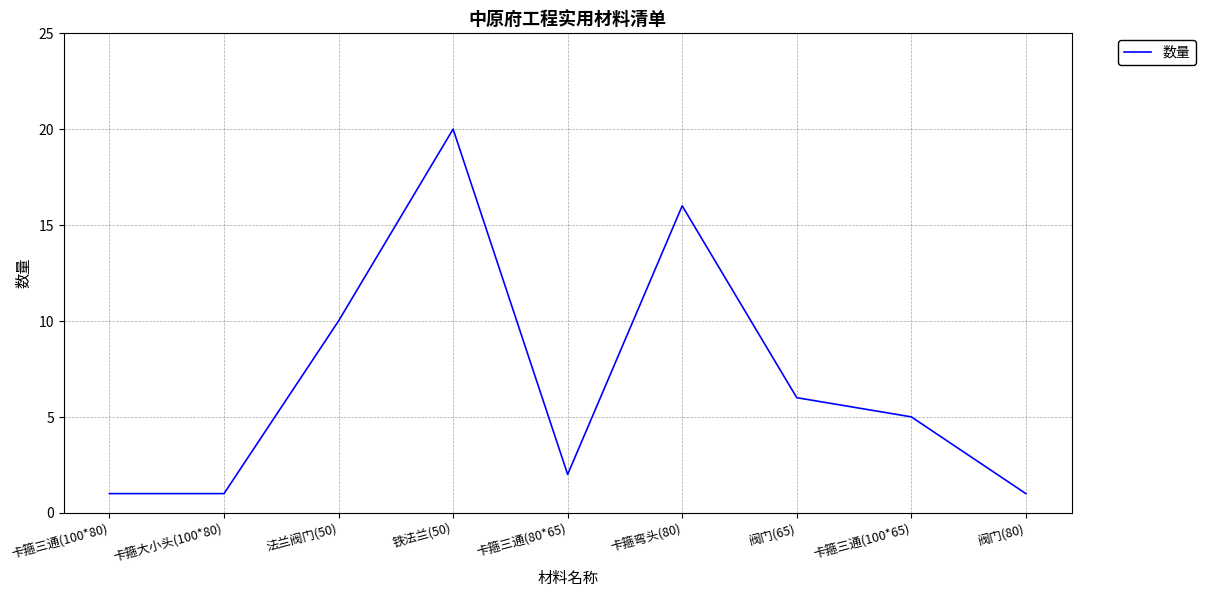

What position from the left is 卡箍三通(80*65)?

5